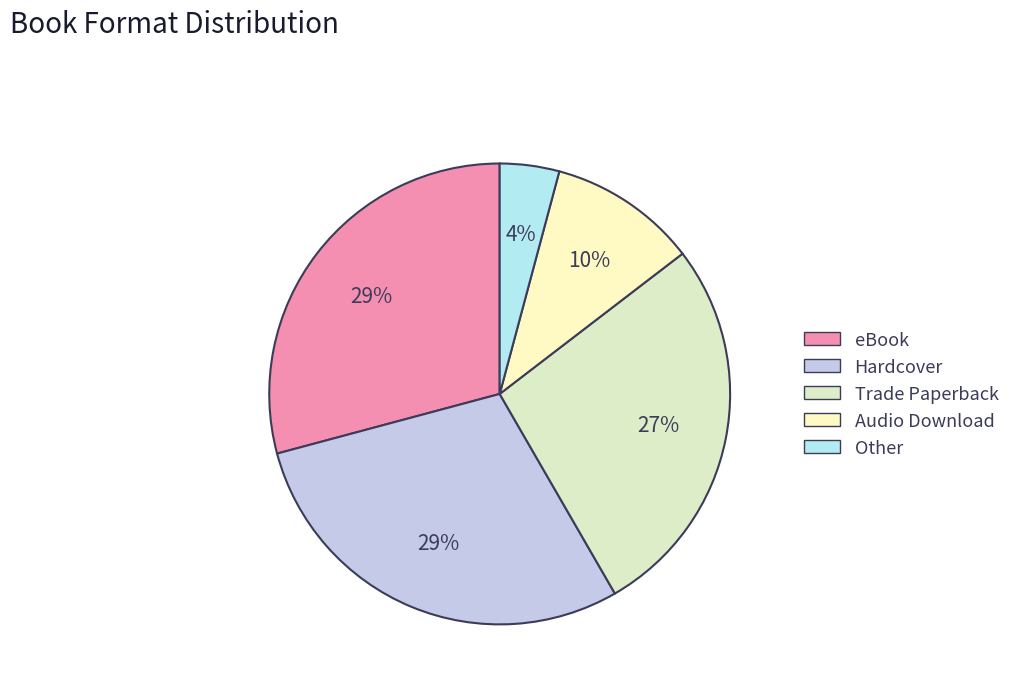

How many slices are in this pie chart?

5